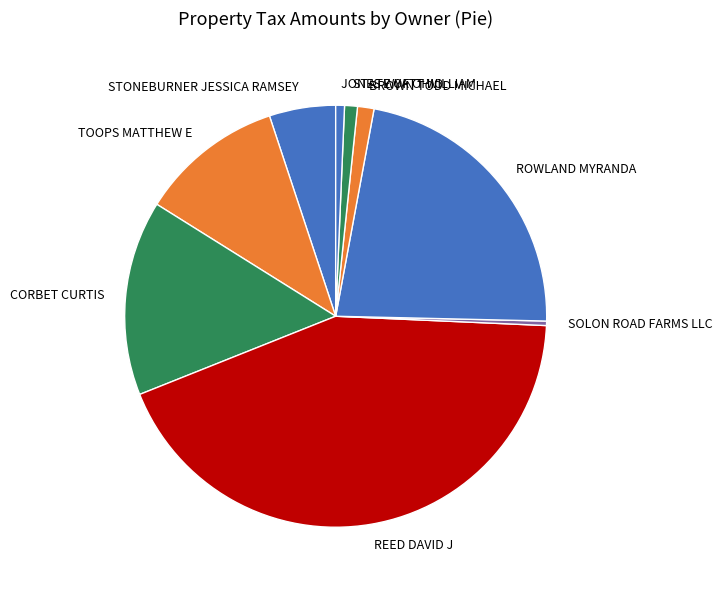

Which slice is the largest?

REED DAVID J